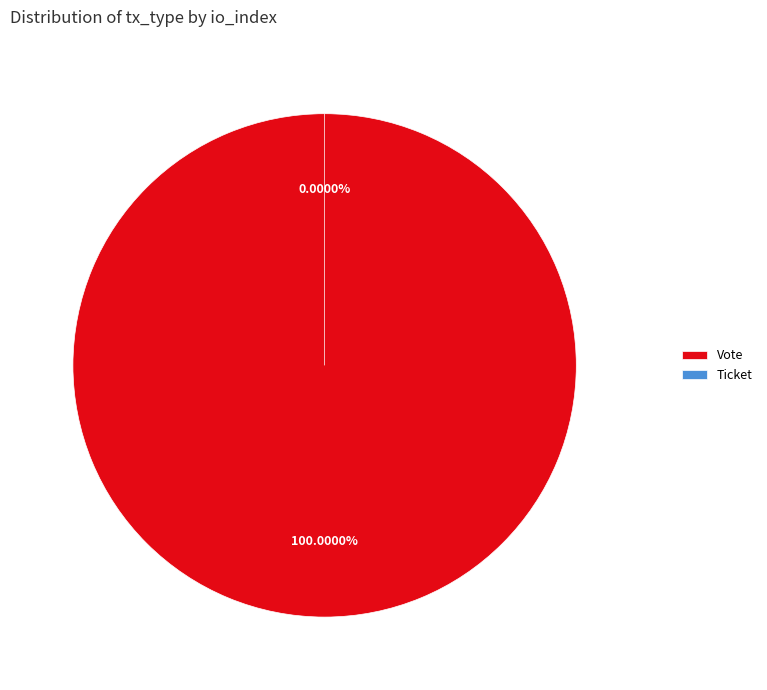

Rank the categories by value from lowest to highest.

Ticket, Vote